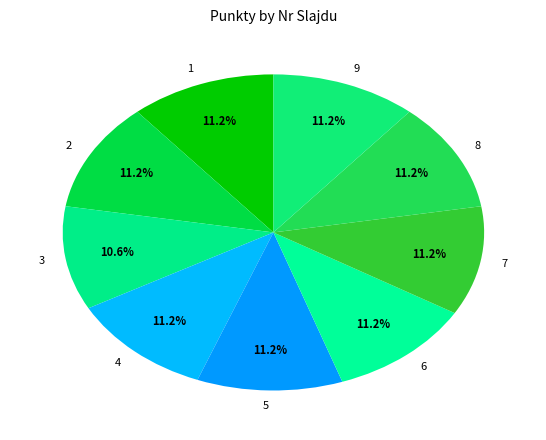

Approximately how many times larger is the value at 9 compared to 4?

1.0